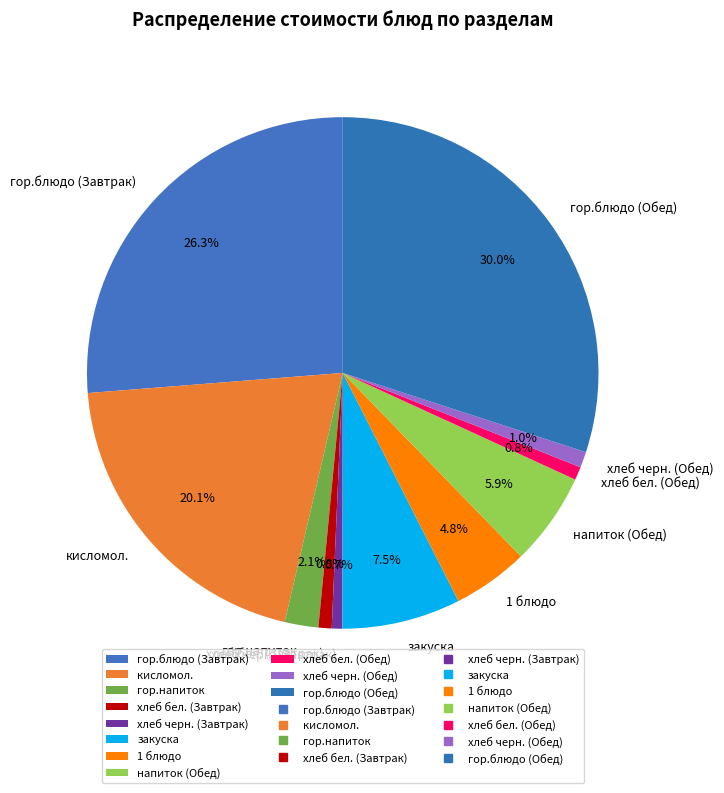

Combined, what portion of the pie is гор.блюдо (Обед) and кисломол.?

50.1%